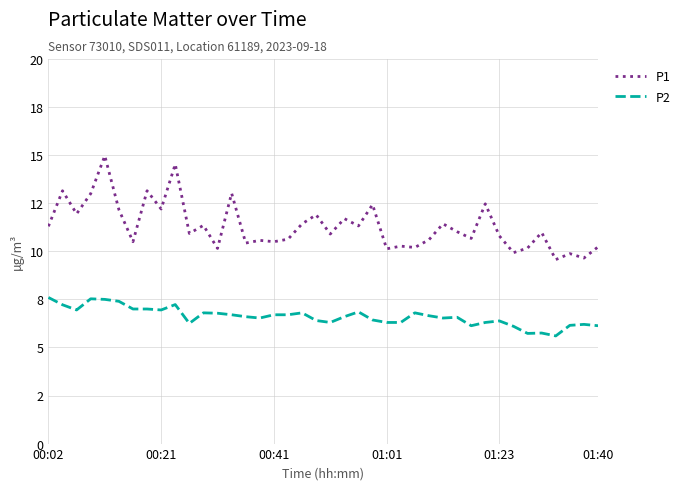

What is the value of the P1 point at the 5th from the left?

15.0